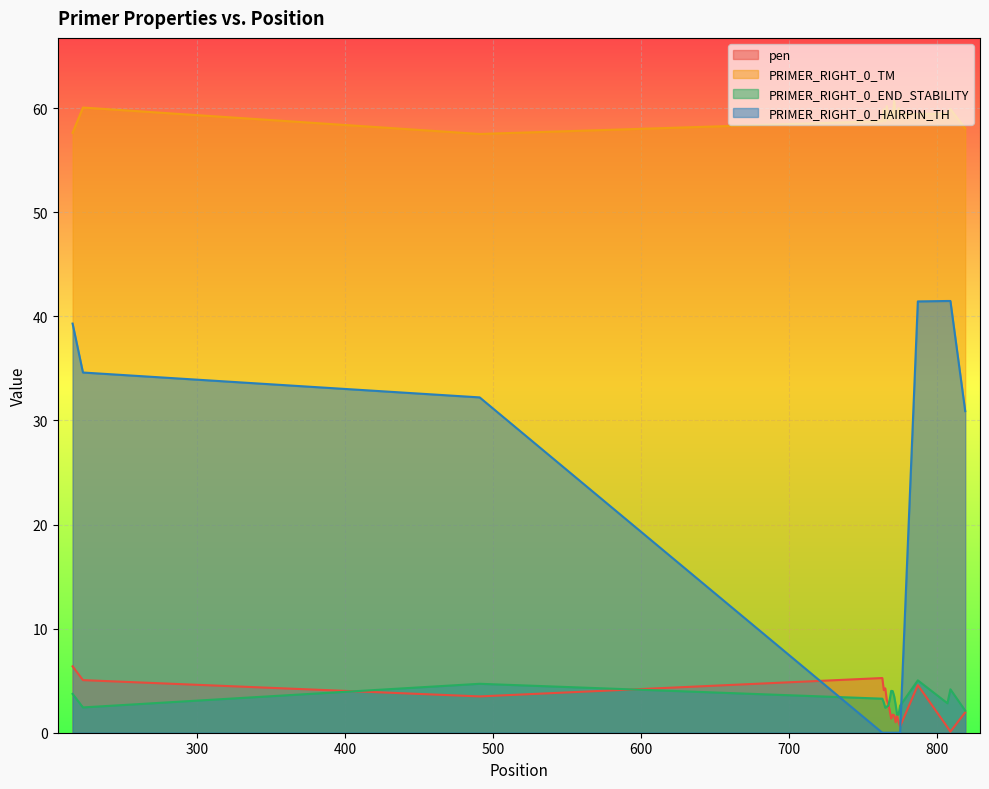

Rank the series by their maximum value, from lowest to highest.

PRIMER_RIGHT_0_END_STABILITY, pen, PRIMER_RIGHT_0_HAIRPIN_TH, PRIMER_RIGHT_0_TM